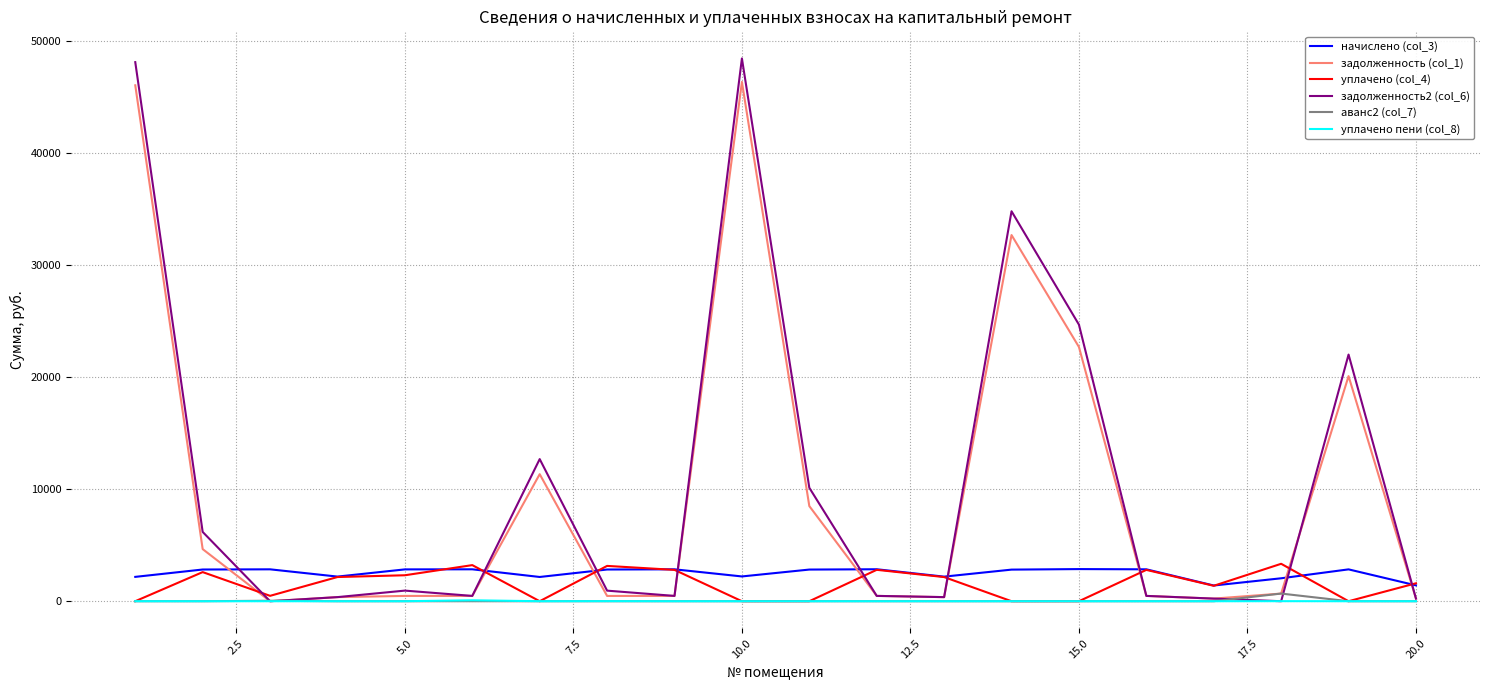

True or false: начислено (col_3) and уплачено пени (col_8) cross at least once.

False